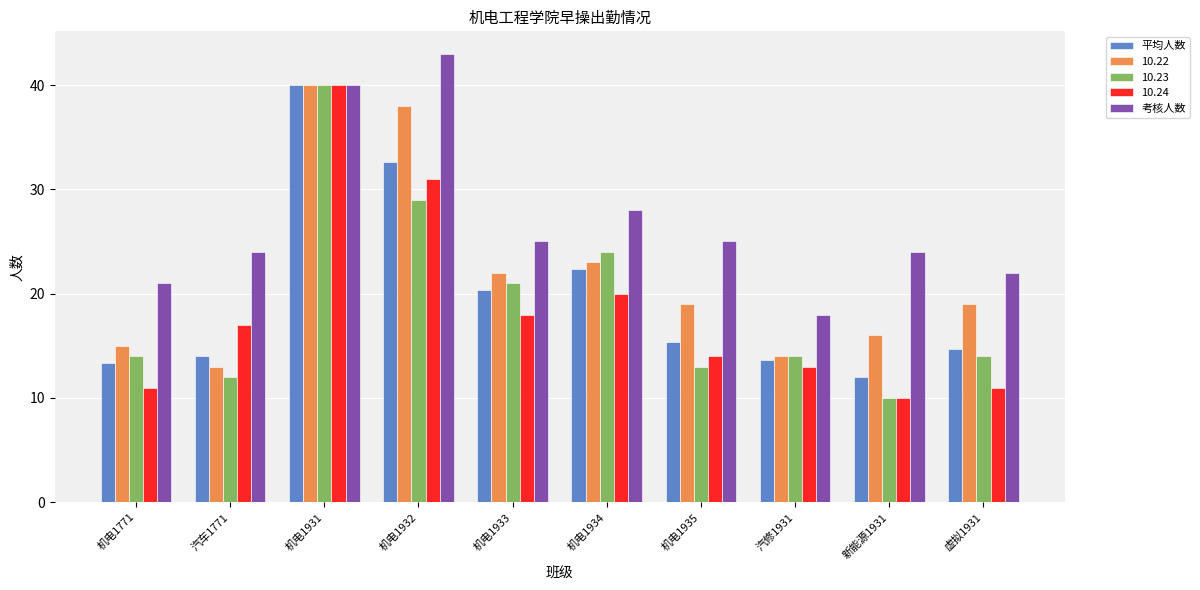

What value does the 考核人数 series have at 机电1935?

25.0